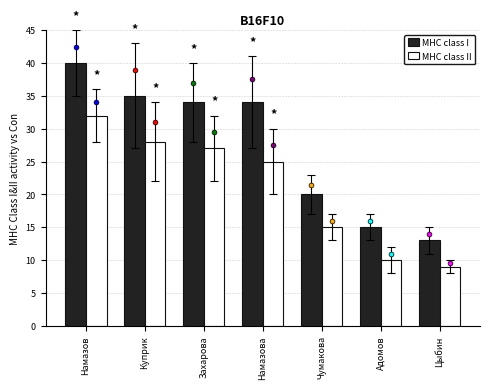

At how many categories does at least one series exceed 37?

1